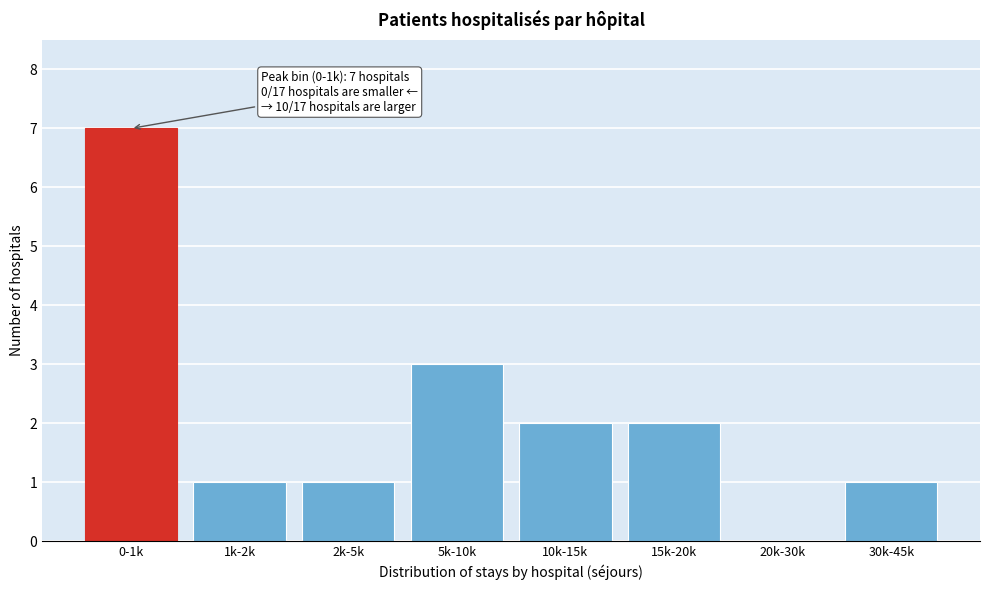

Reading right to left, list all the values displayed in this chart.

30k-45k=1	20k-30k=0	15k-20k=2	10k-15k=2	5k-10k=3	2k-5k=1	1k-2k=1	0-1k=7